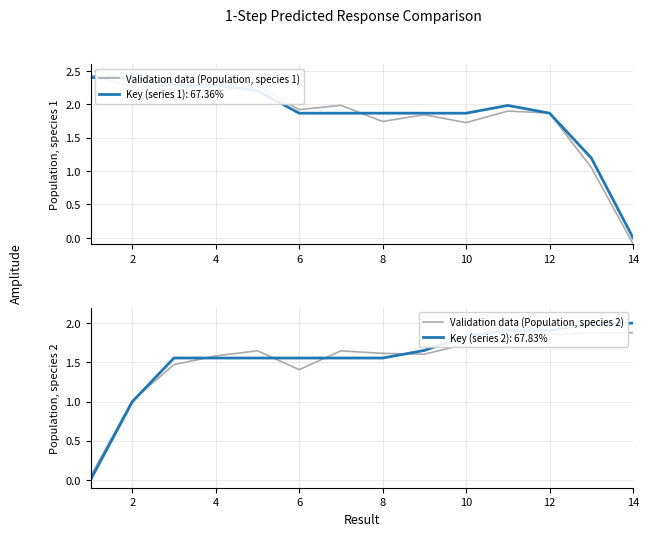

How many negative values does the Validation data (Population, species 1) series have?

1